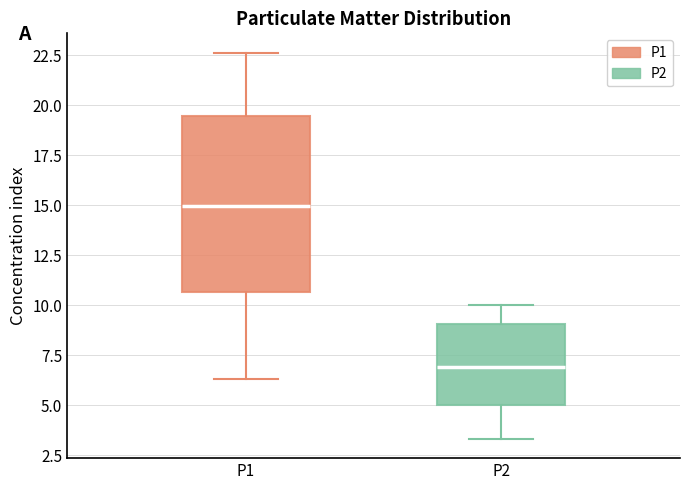

Which box has the highest median line?

P1